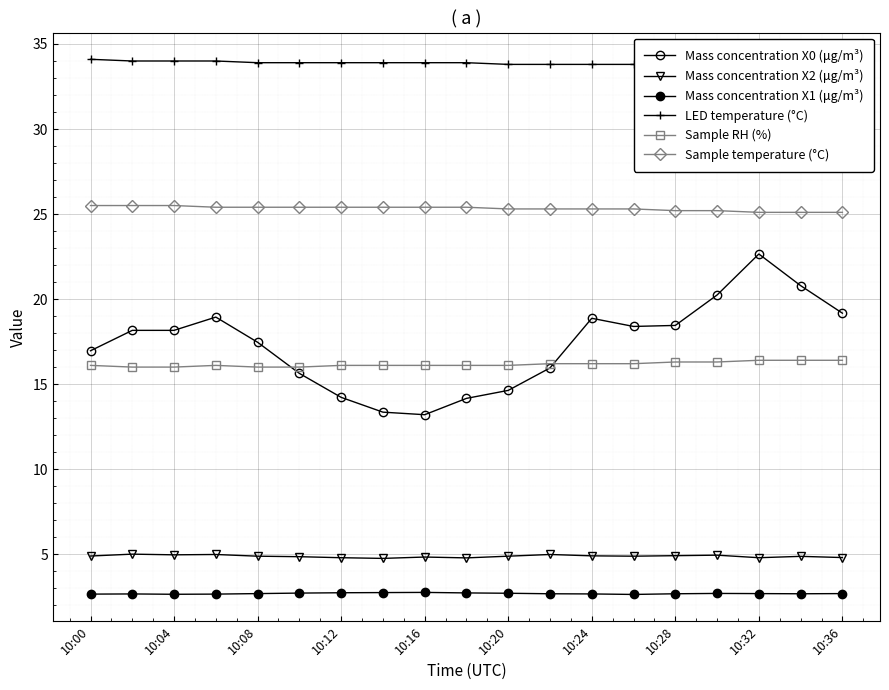

True or false: LED temperature (°C) and Mass concentration X1 (μg/m³) cross at least once.

False